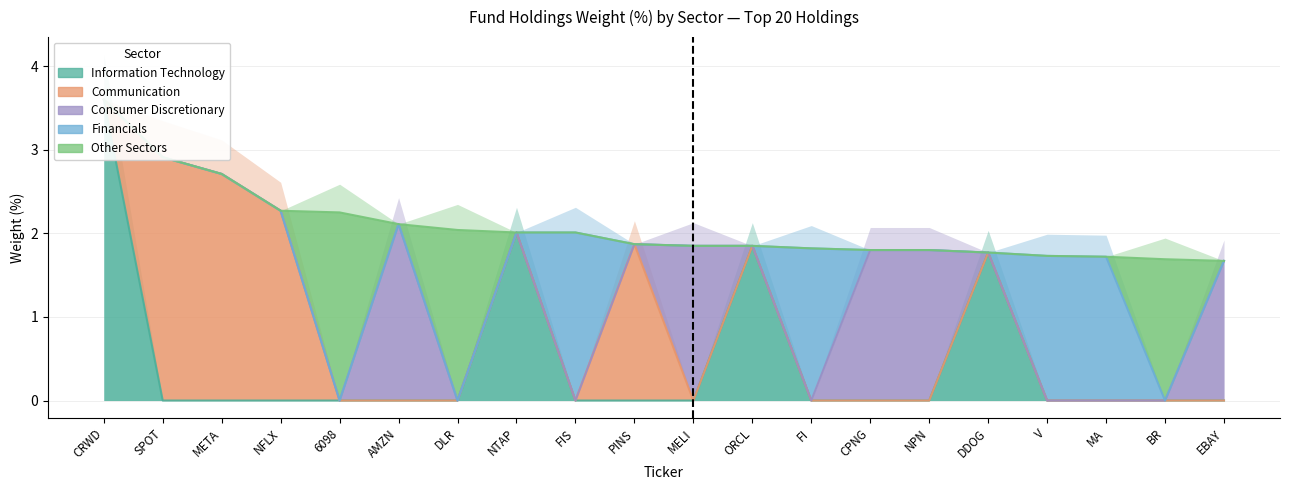

How many lines are shown in the chart?

5